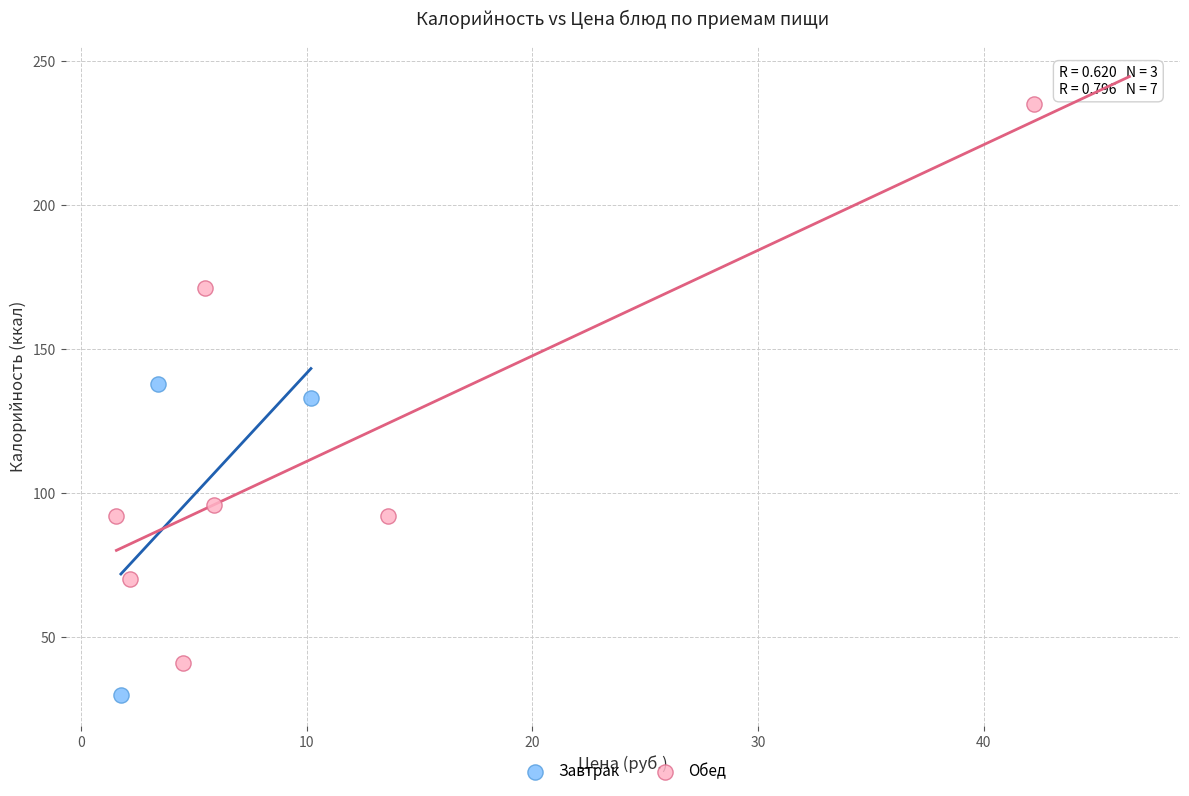

Which series has the widest spread of Y values?

Обед